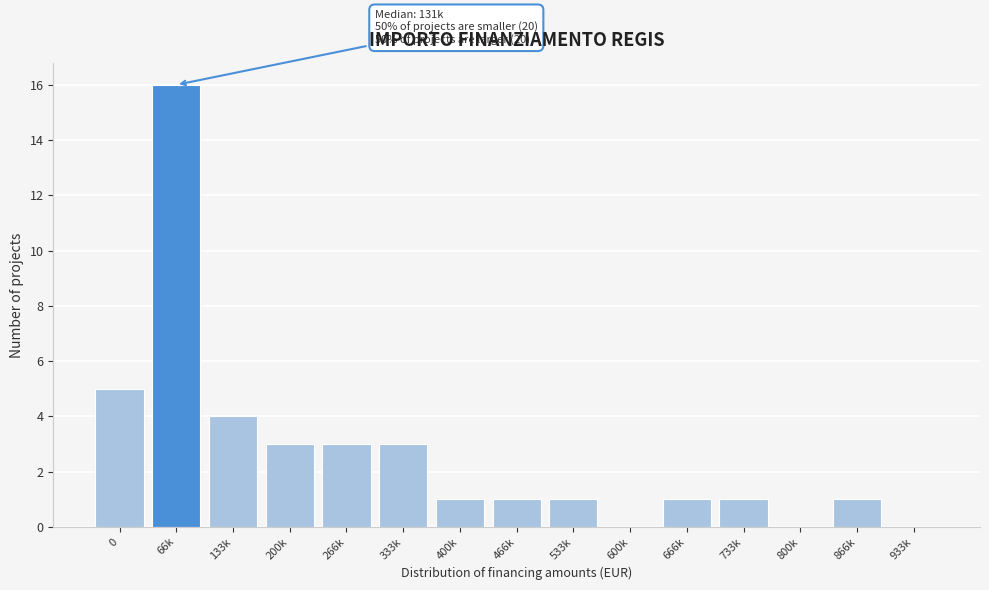

Reading left to right, what are all the values shown in this chart?

0=5	66k=16	133k=4	200k=3	266k=3	333k=3	400k=1	466k=1	533k=1	600k=0	666k=1	733k=1	800k=0	866k=1	933k=0